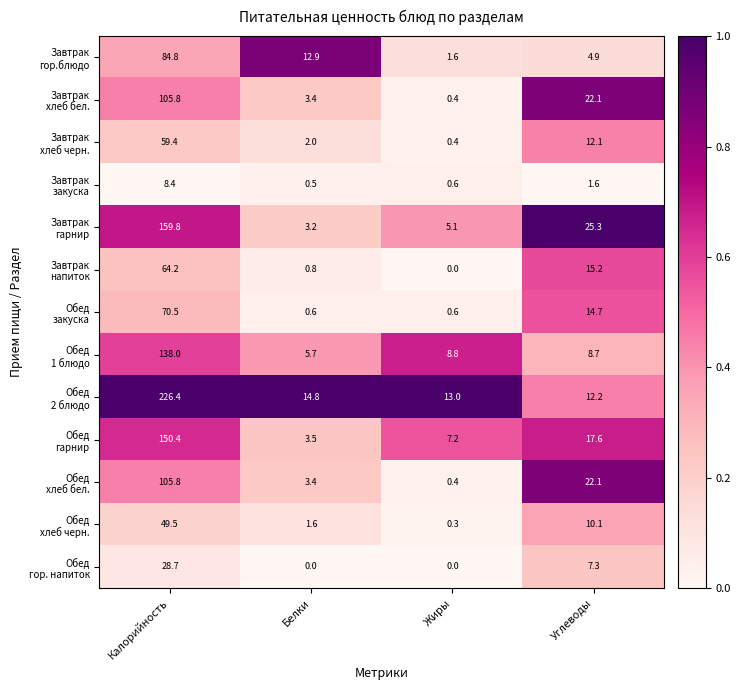

What is the difference between the highest and lowest values at Жиры?

13.0